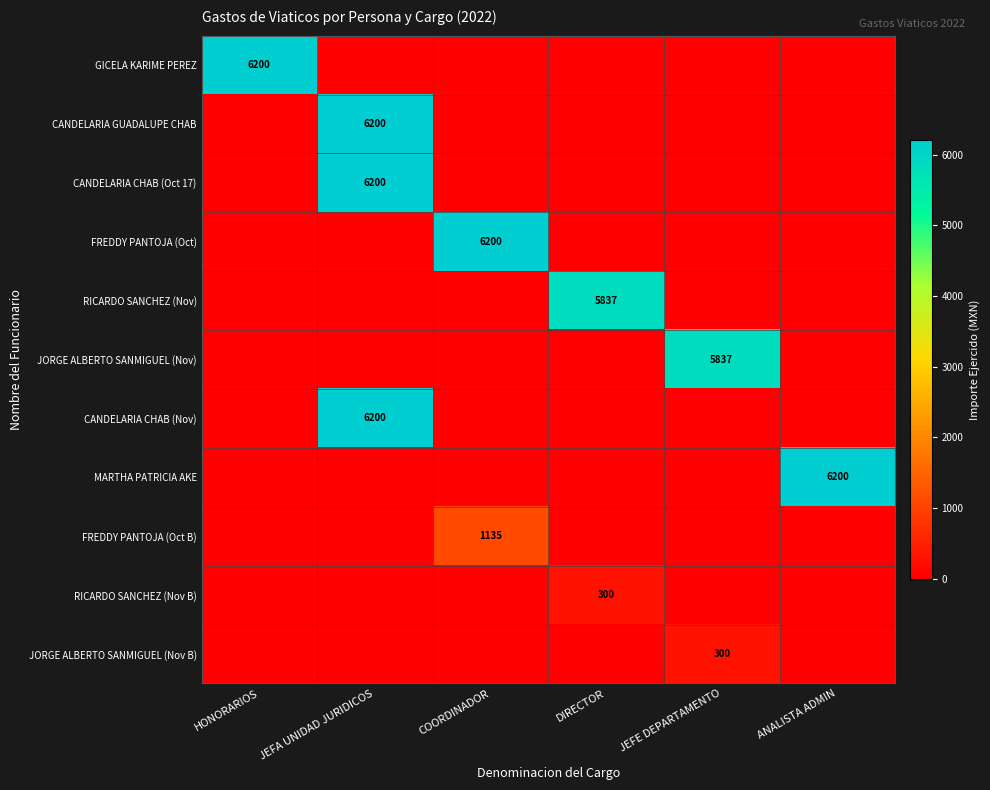

Between COORDINADOR and ANALISTA ADMIN, which is larger?

COORDINADOR